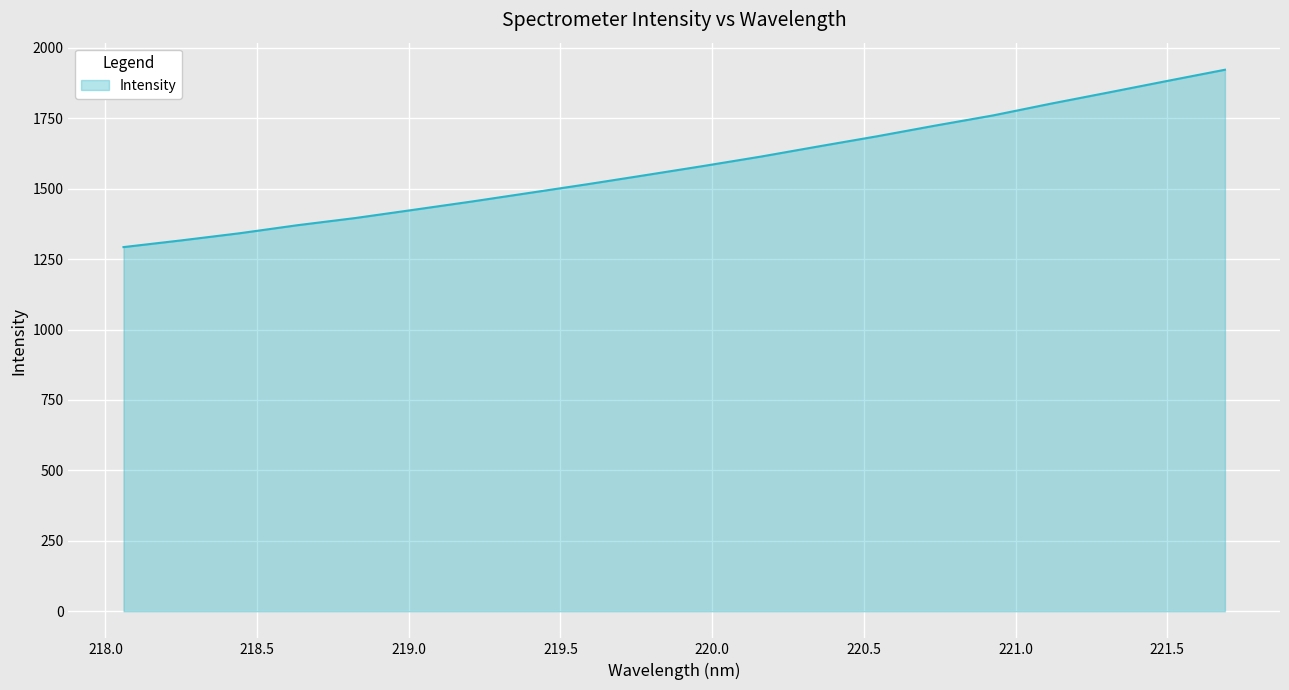

What is the minimum value shown in the chart?

1292.7